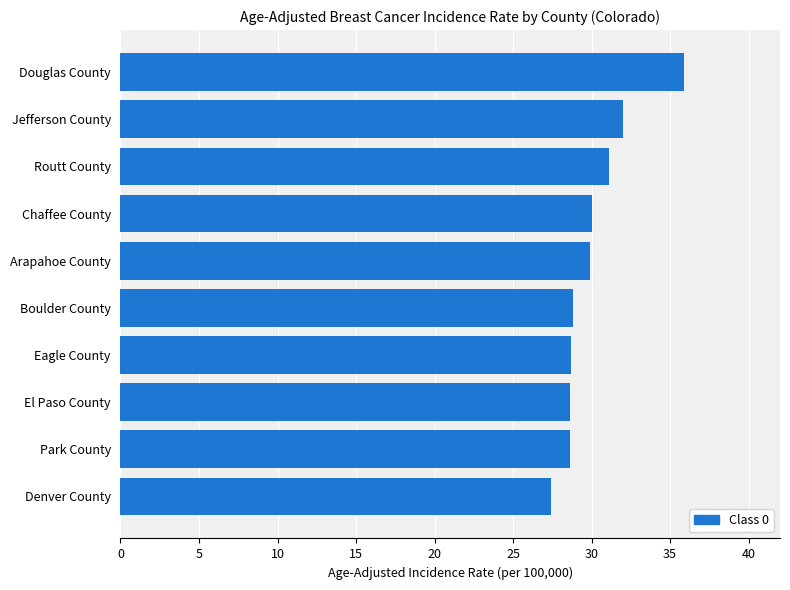

What is the sum of all values?

301.0